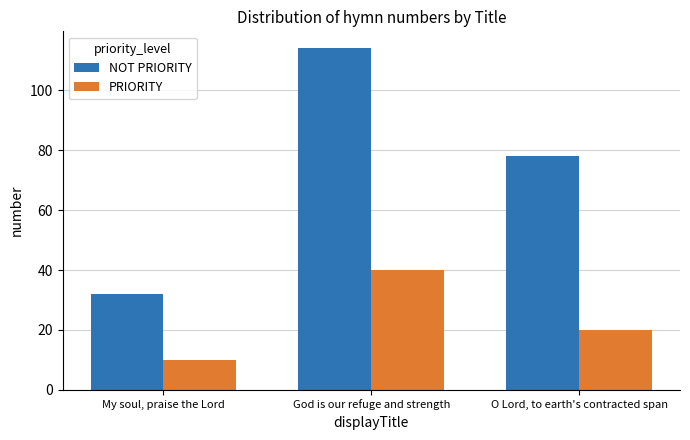

Which category has the highest value across all series?

God is our refuge and strength